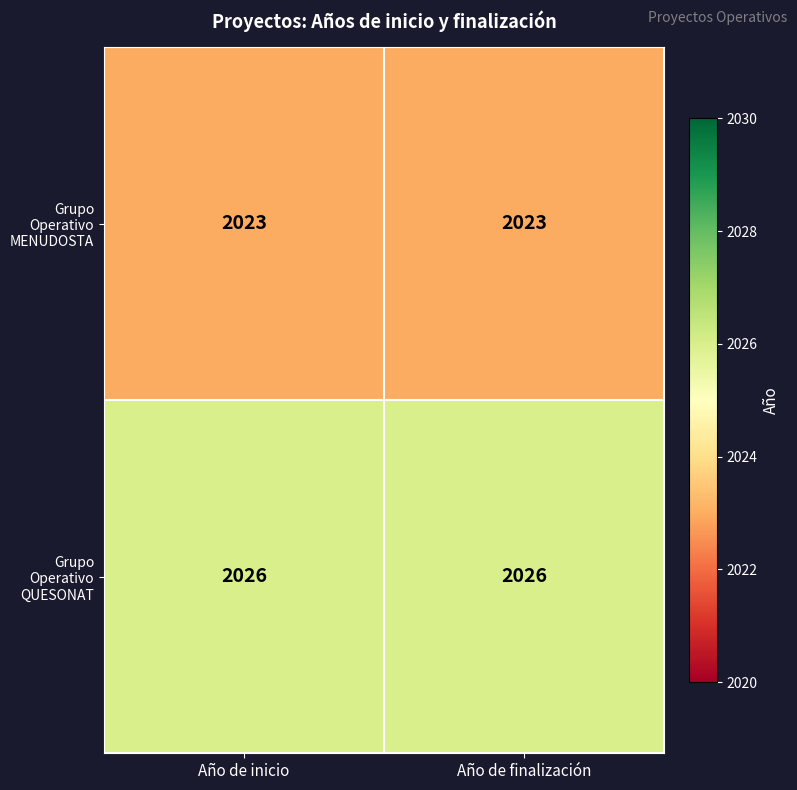

What is the sum of the Grupo Operativo MENUDOSTA values at Año de finalización and Año de inicio?

4046